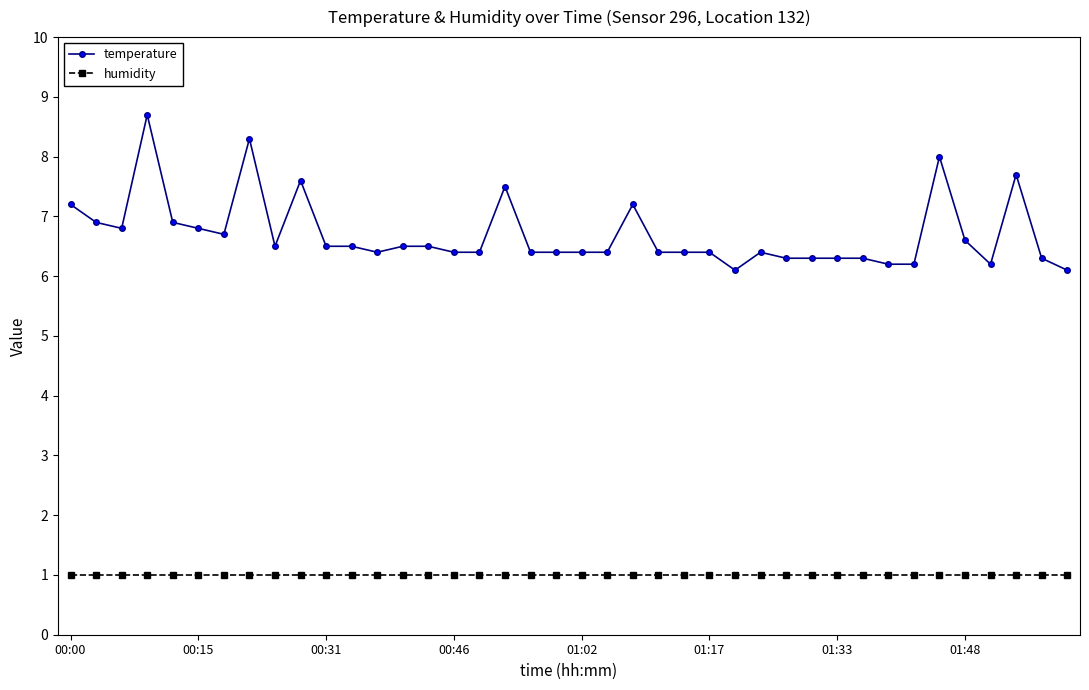

What is the difference between the maximum and second lowest values in the temperature series?

2.6